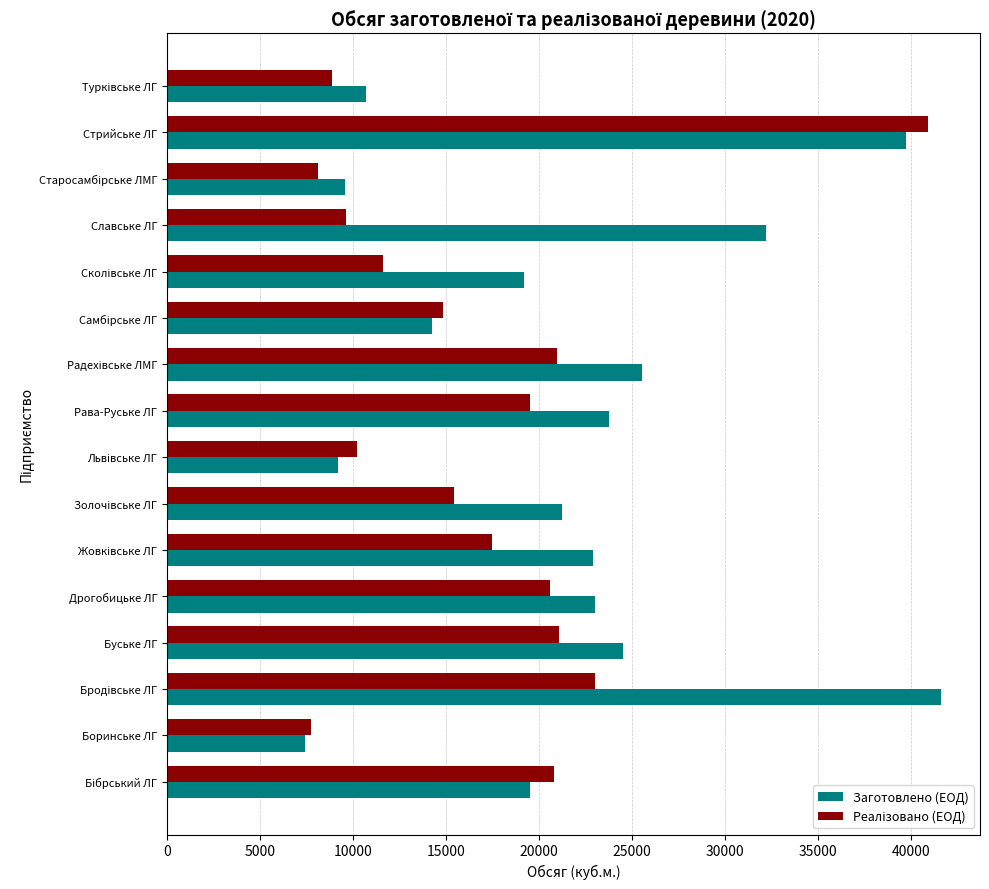

True or false: Заготовлено (ЕОД) has a value of 2330 at Боринське ЛГ.

False